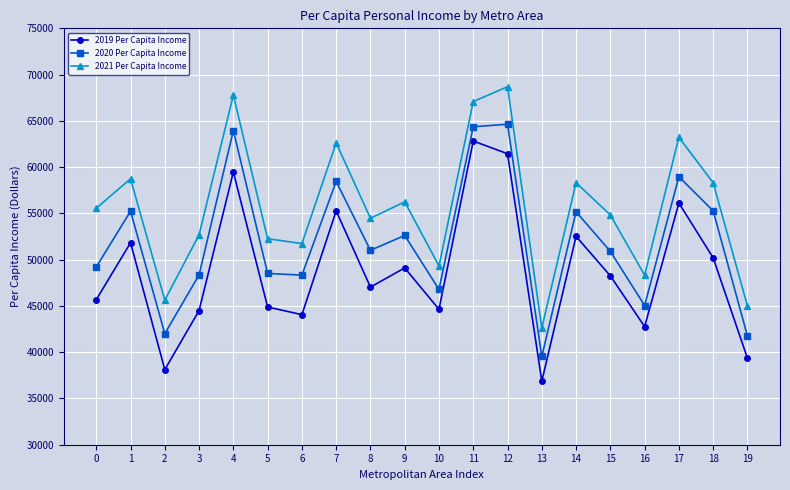

Is this an area chart (filled region under the line)?

No